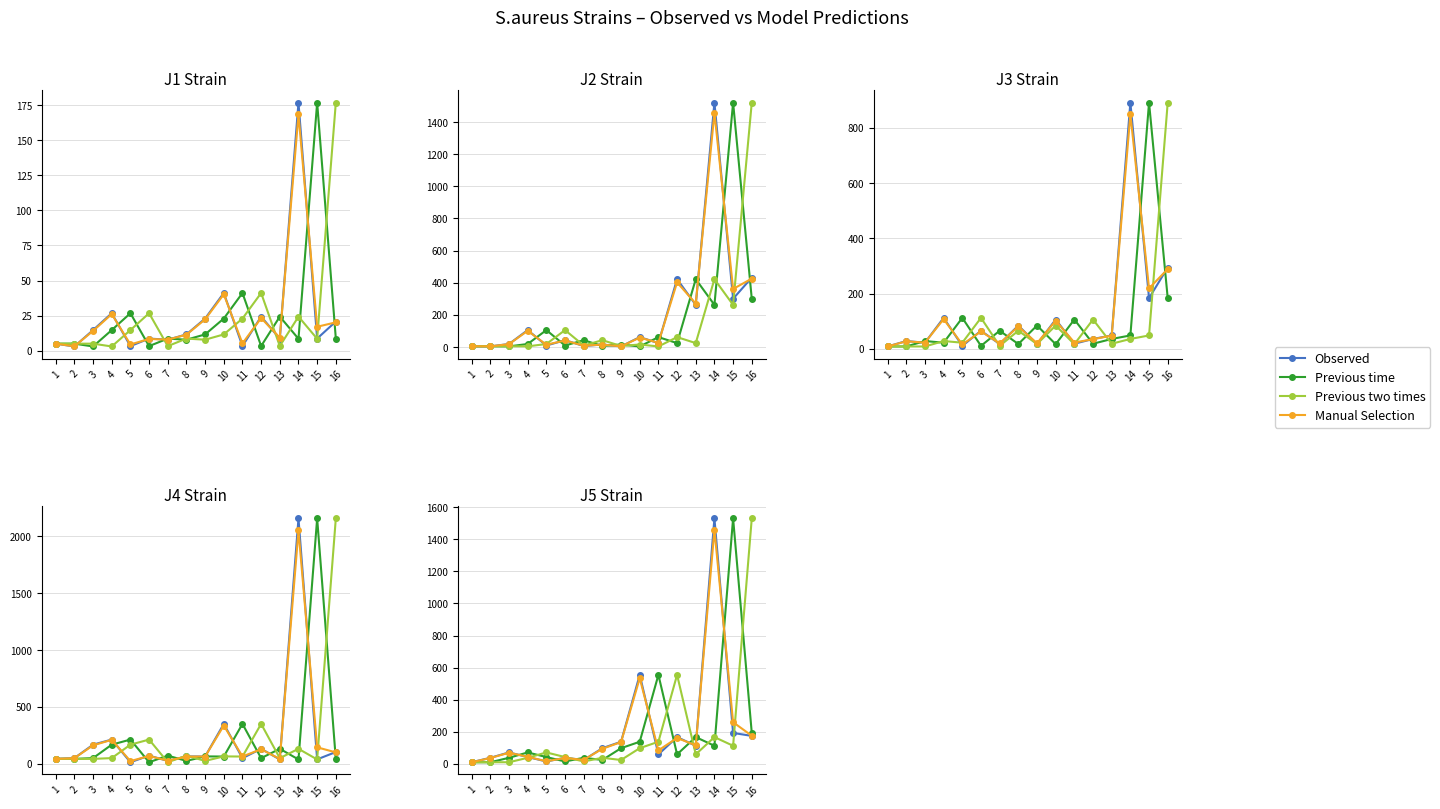

What is the value of the Previous time point at the 3rd from the left?

38.0